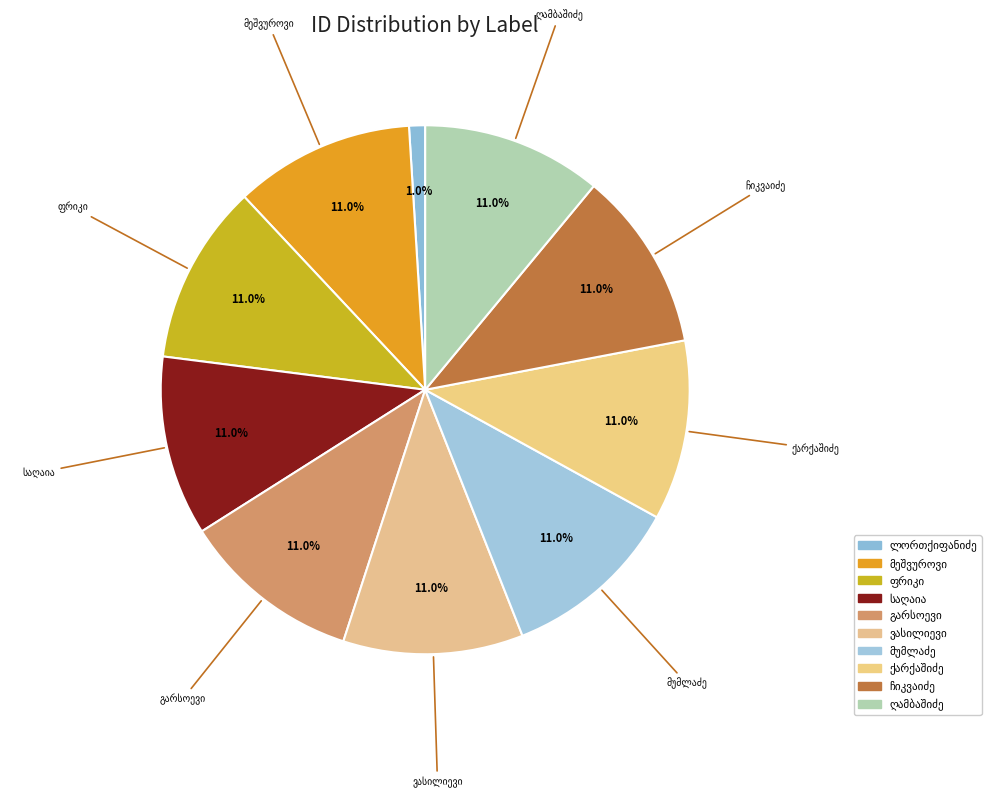

Does any single category account for the majority?

No